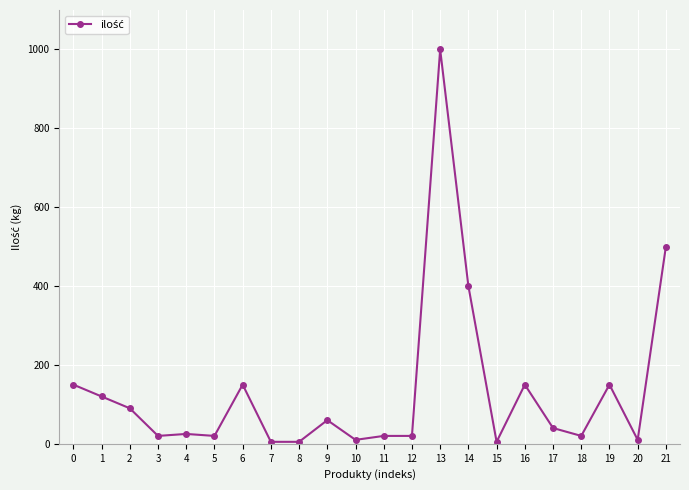

Reading left to right, extract all data points from this chart.

0=150	1=120	2=90	3=20	4=25	5=20	6=150	7=5	8=5	9=60	10=10	11=20	12=20	13=1000	14=400	15=5	16=150	17=40	18=20	19=150	20=10	21=500